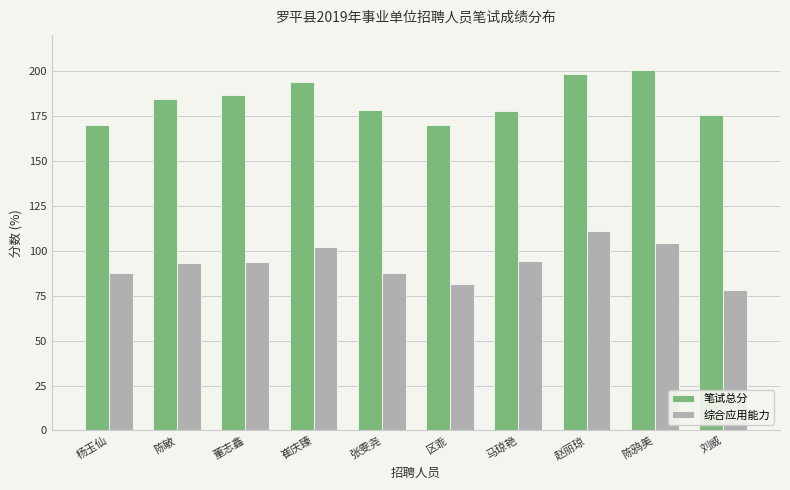

Which series has the largest total across all categories?

笔试总分